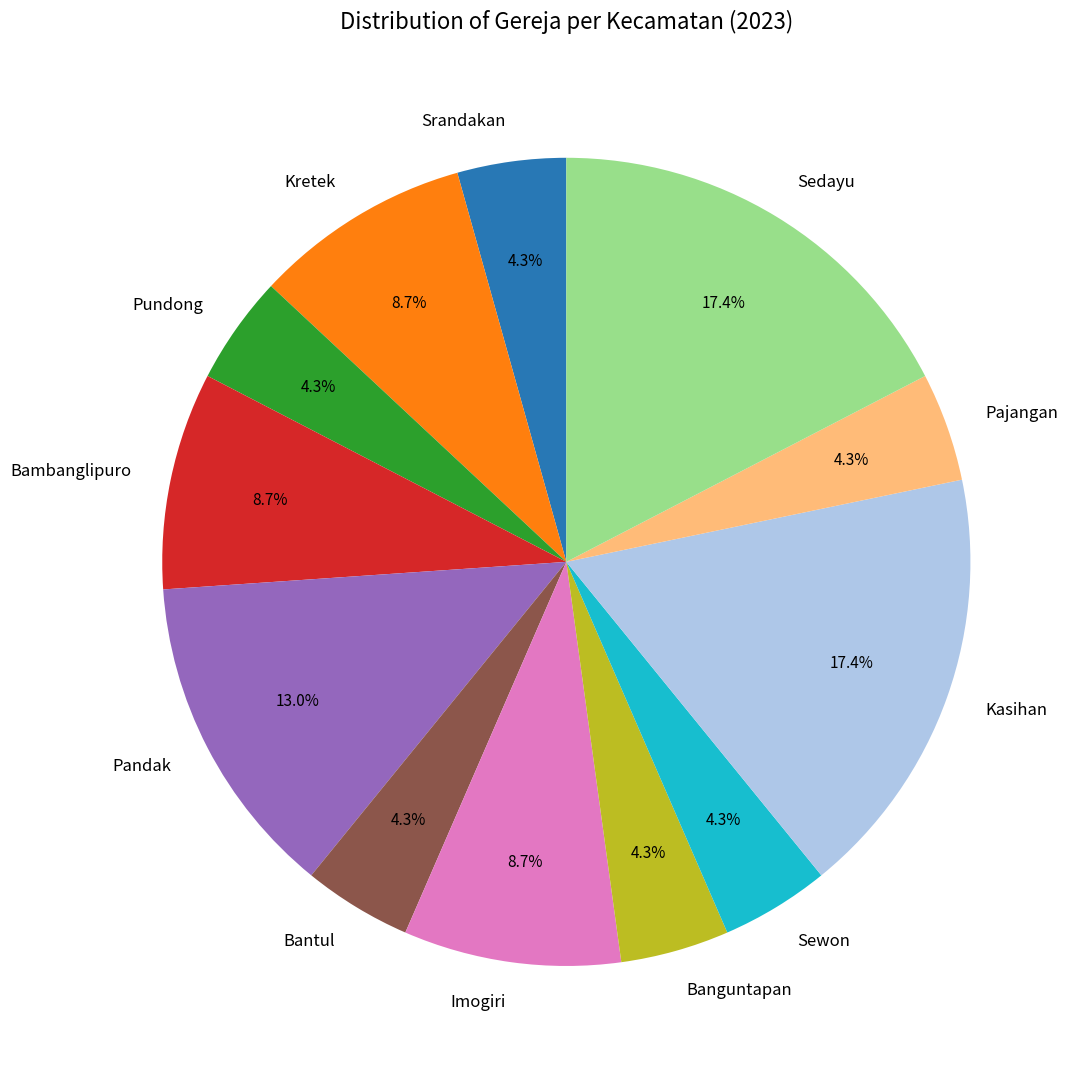

Is Pajangan the majority of the pie?

No